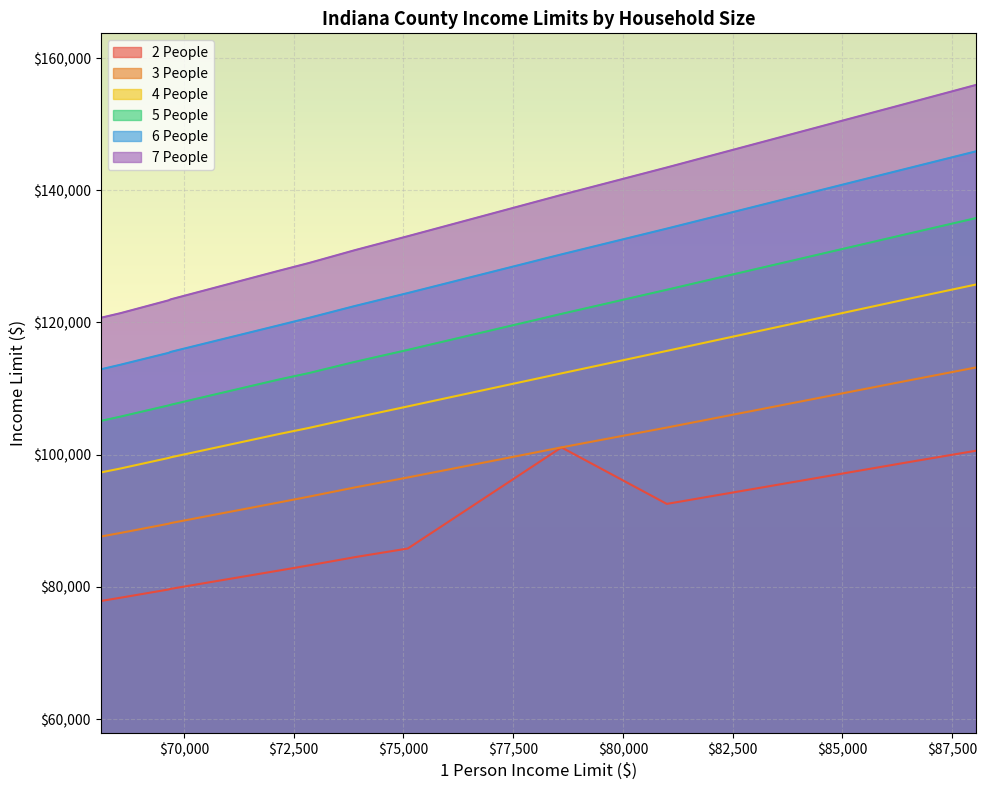

What is the difference between the 6 People values at 72850 and 78600?

9600